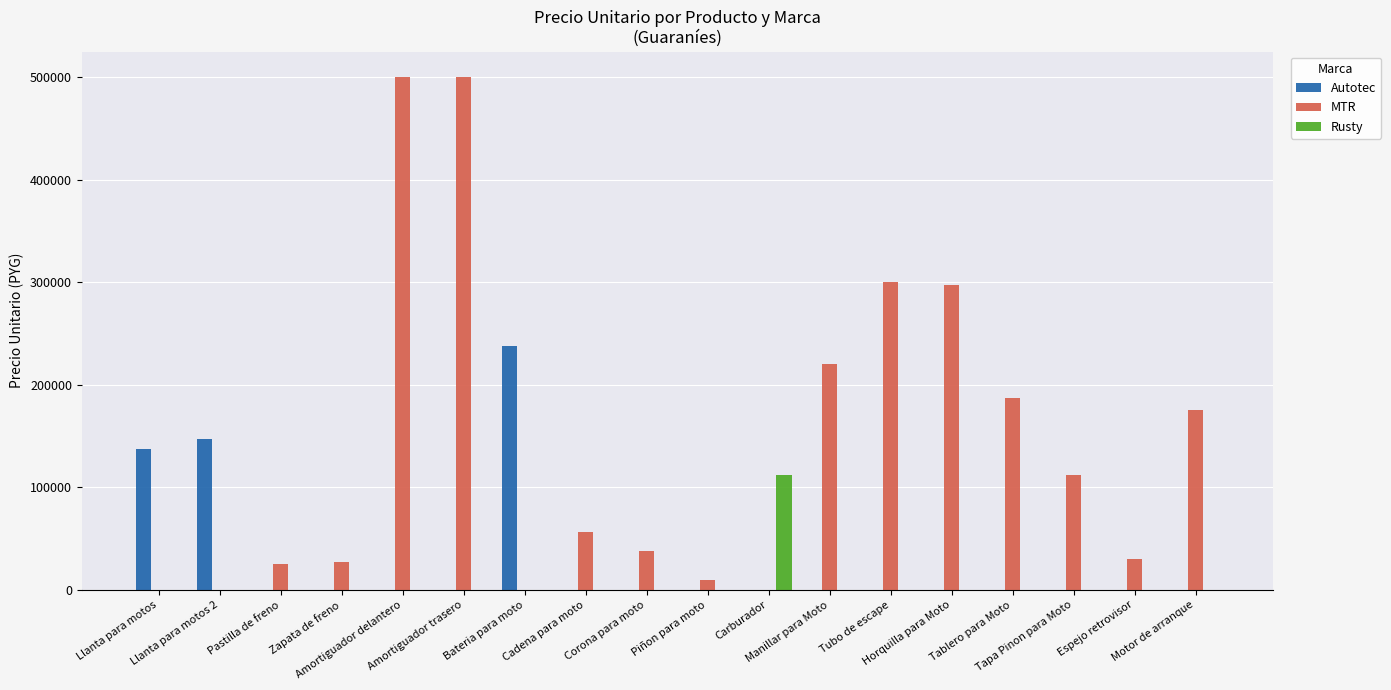

What is the average value of the MTR series?

137694